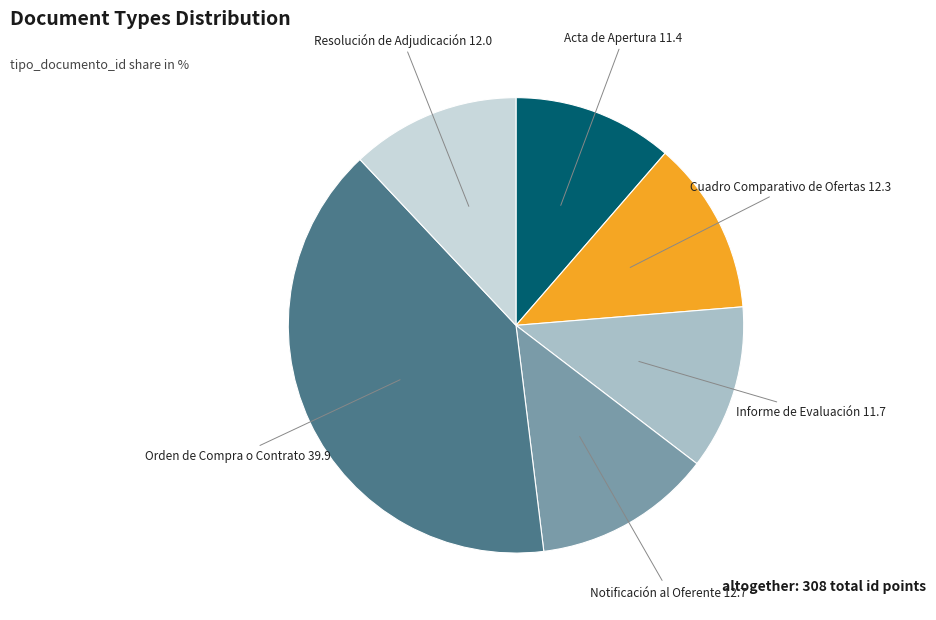

Is there a majority slice in this chart?

No